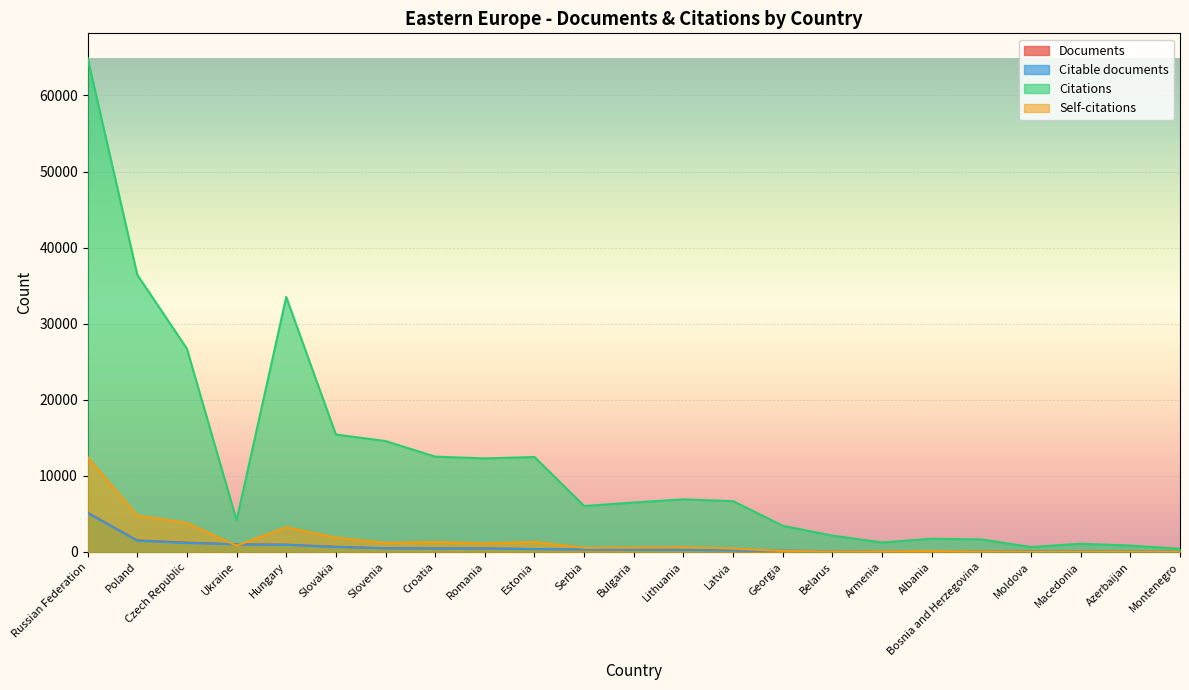

What is the minimum value for Self-citations?

5